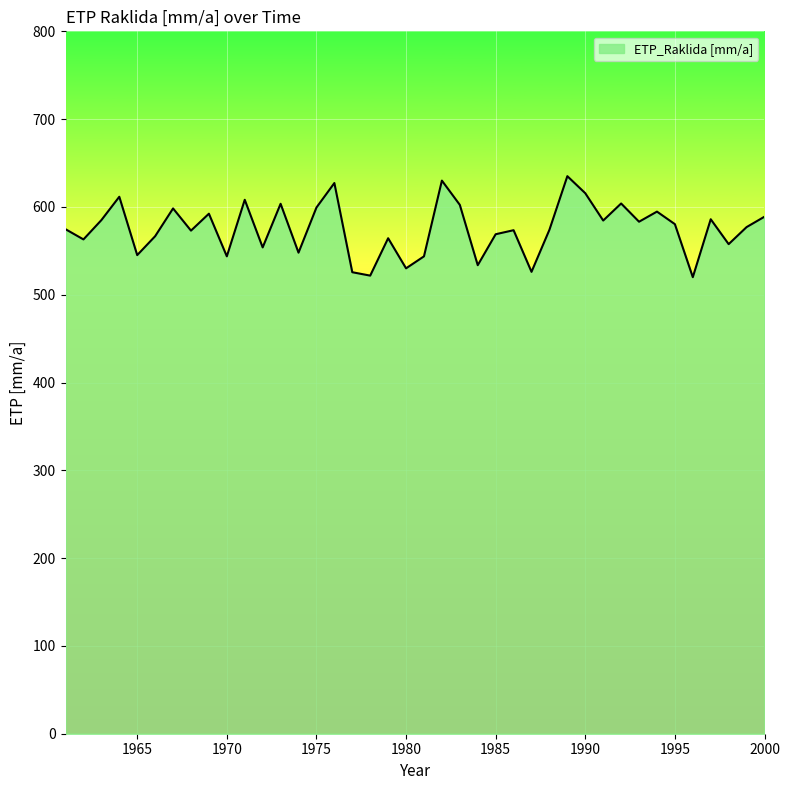

What is the average value?

575.3